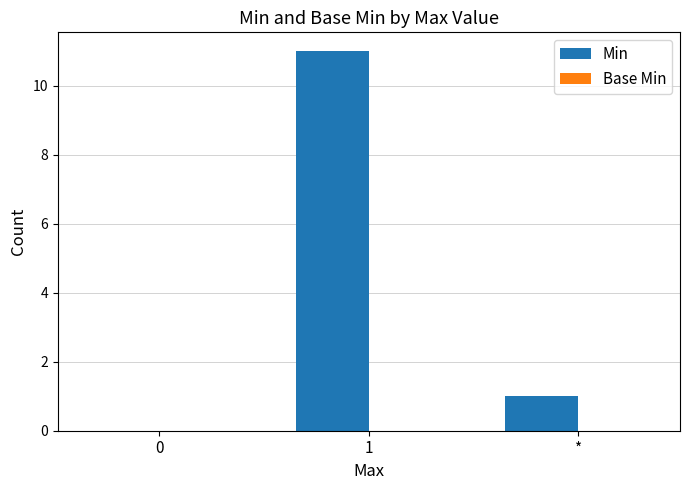

Are the bars horizontal?

No